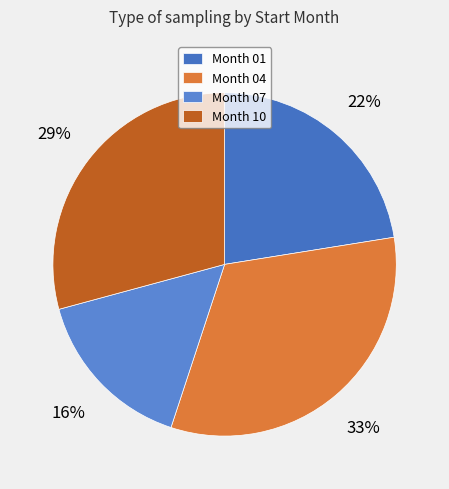

Count the number of slices in the pie.

4